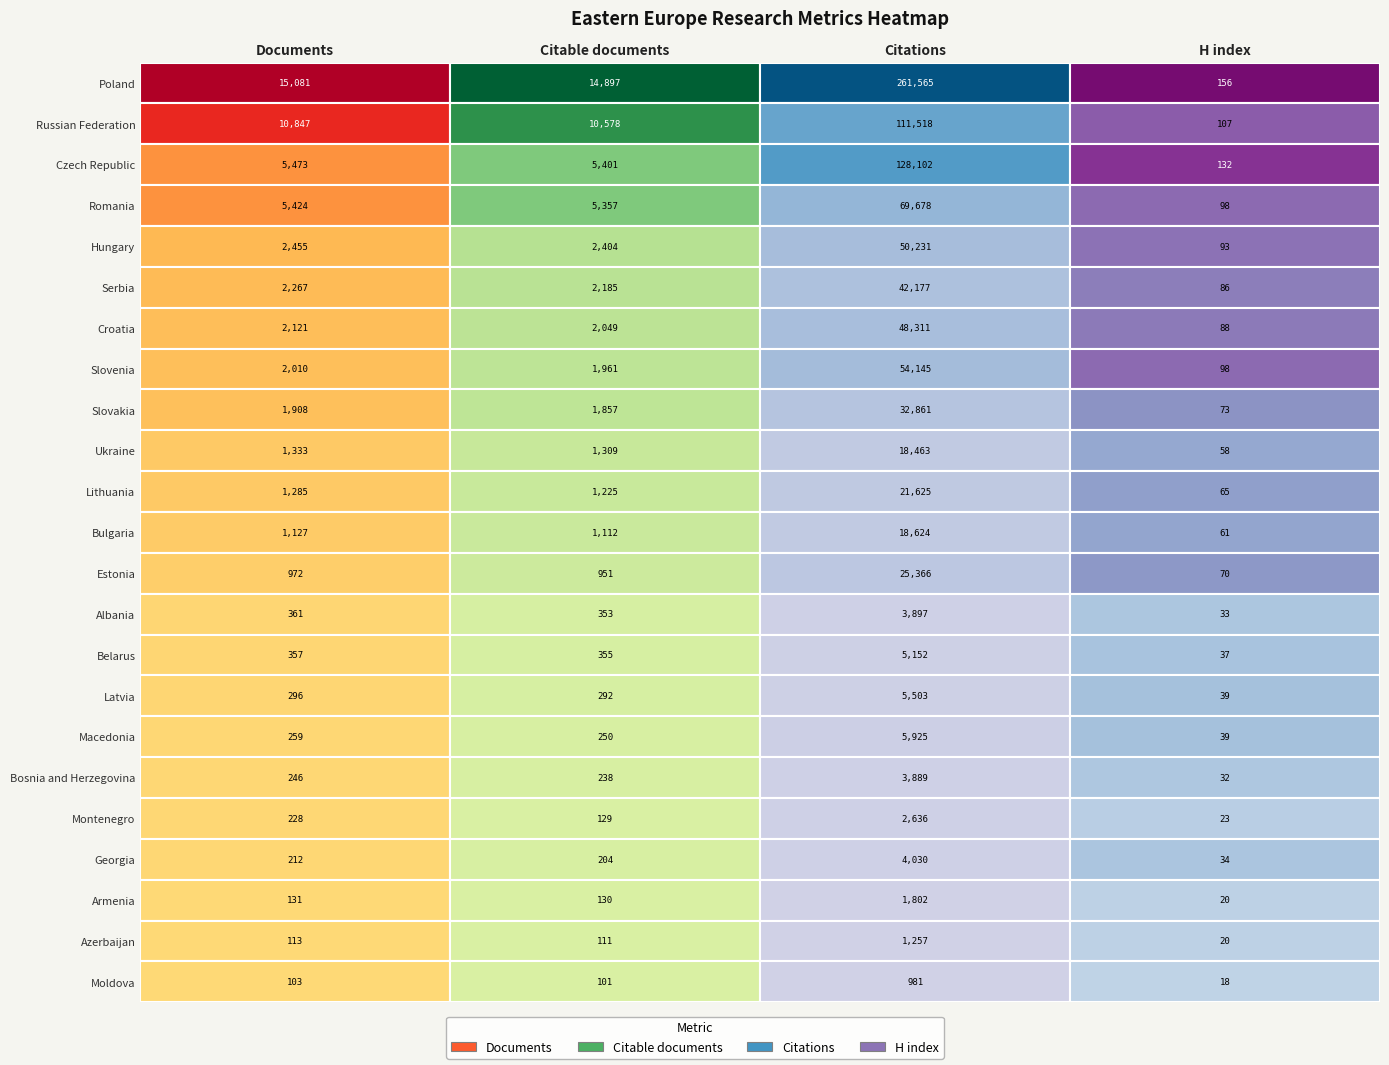

How many data points in Serbia are less than 2267?

2